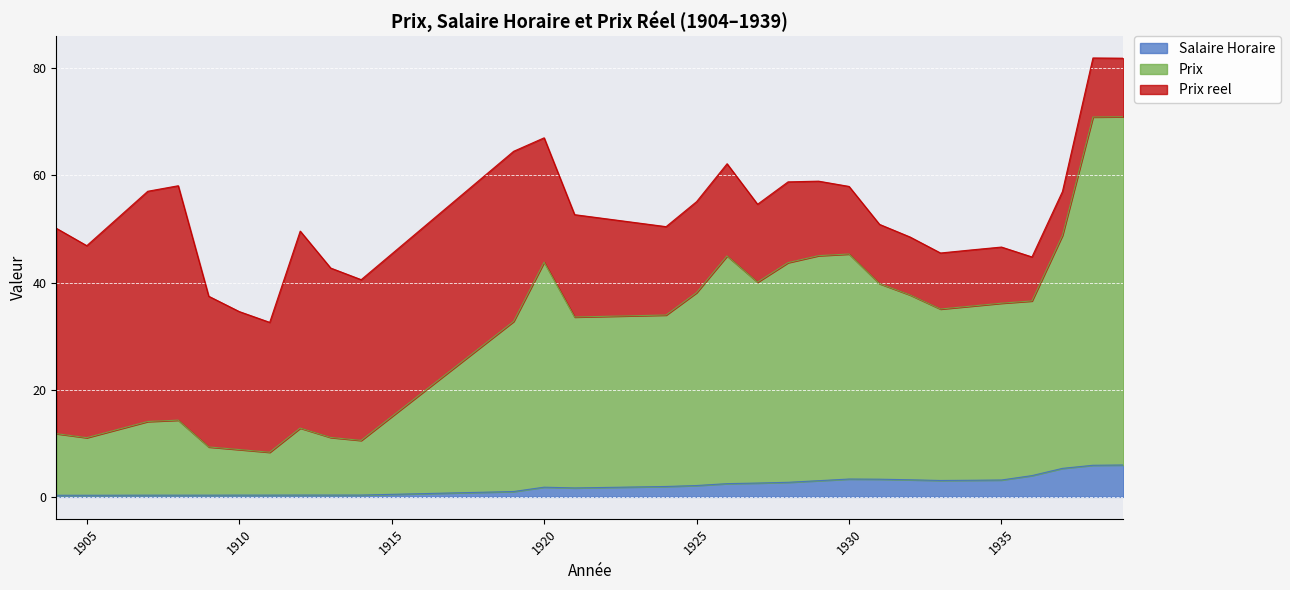

At how many categories does at least one series exceed 68?

2